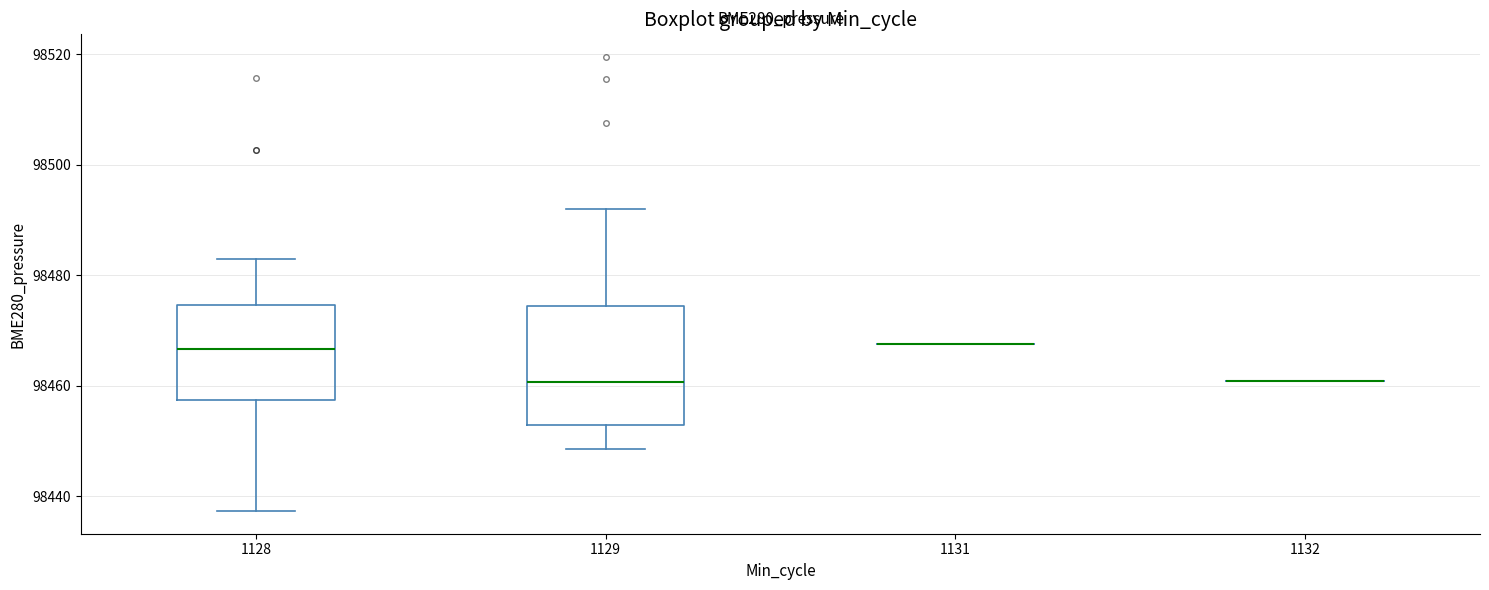

Reading left to right, read every box against the y-axis: the position of its median line, the range the box covers, and the ends of its whiskers. The values are not printed on the chart, so give them approximately, as read against the axis.

1128: median 98466, box 98458 to 98474, whiskers 98438 to 98484
1129: median 98460, box 98452 to 98474, whiskers 98448 to 98492
1131: box collapsed to a line at 98468, whiskers 98468 to 98468
1132: box collapsed to a line at 98460, whiskers 98460 to 98460